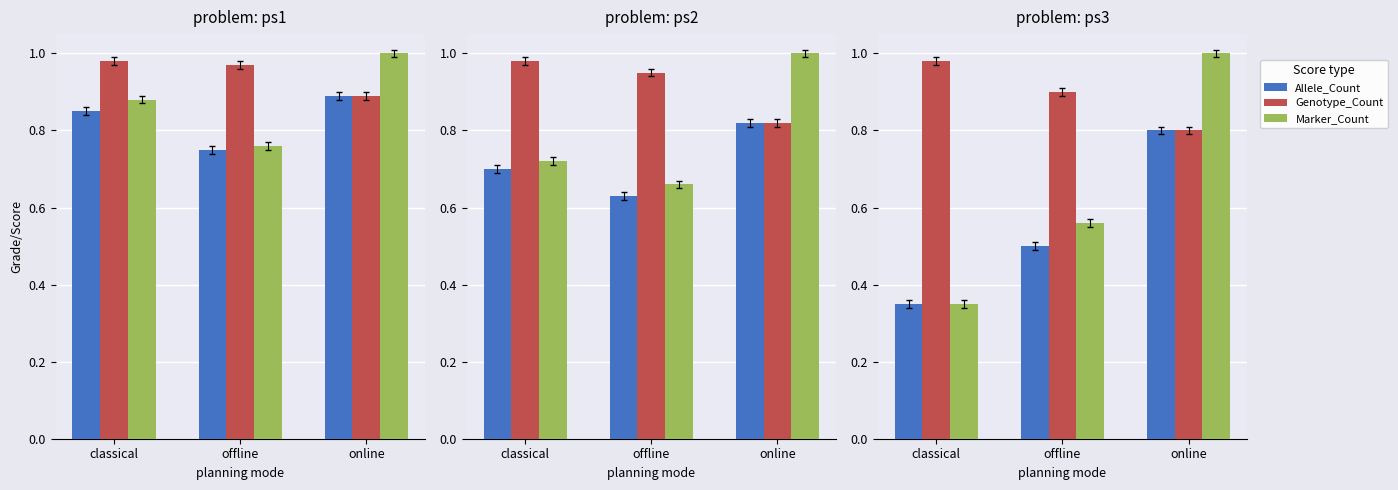

What is the label of the 1st bar from the right?

online